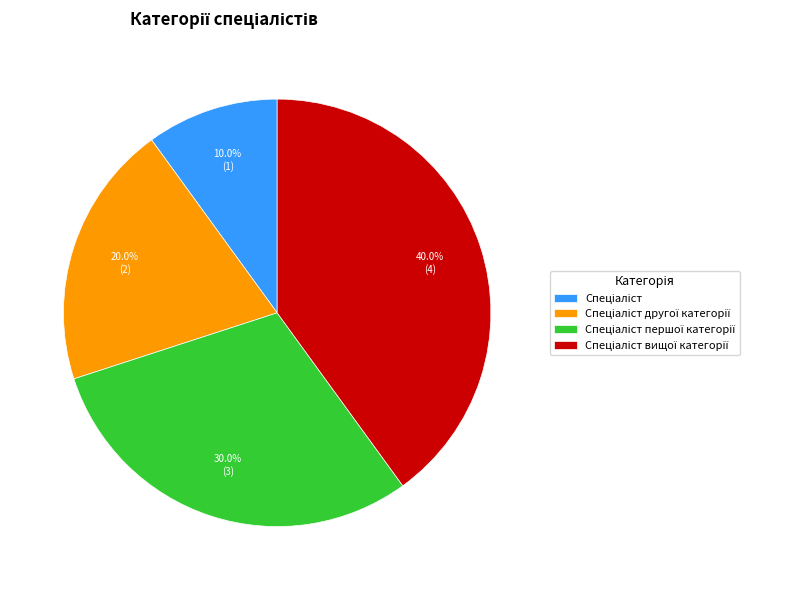

Is there a majority slice in this chart?

No